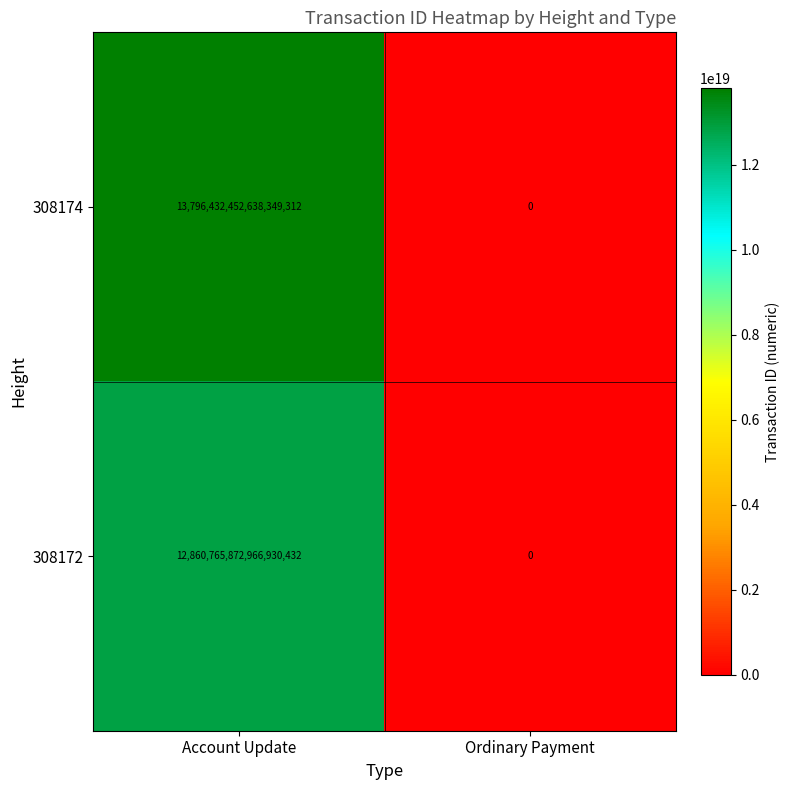

Rank the series by their average value, from highest to lowest.

308174, 308172